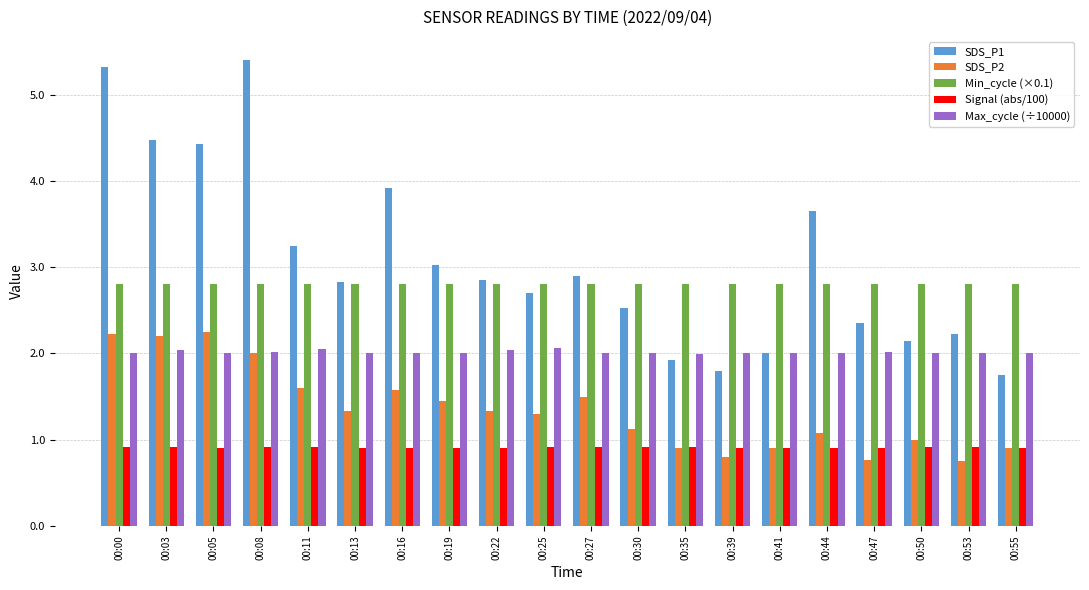

What is the greatest value displayed?

5.4